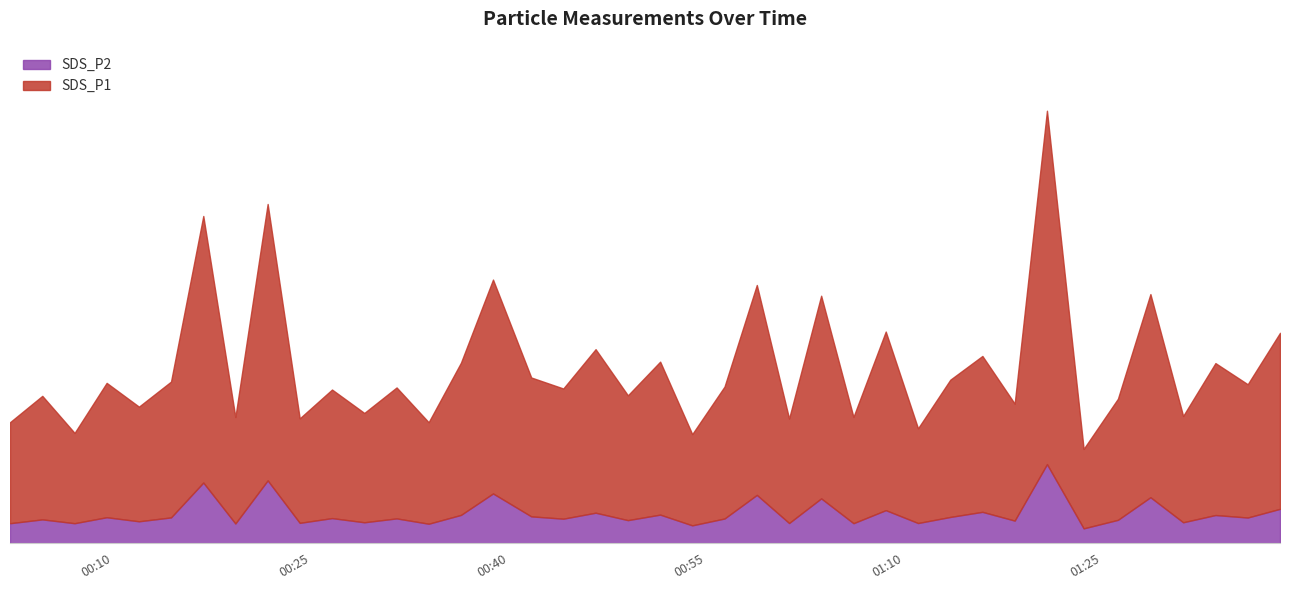

What is the difference between the maximum and minimum values in the SDS_P2 series?

11.1